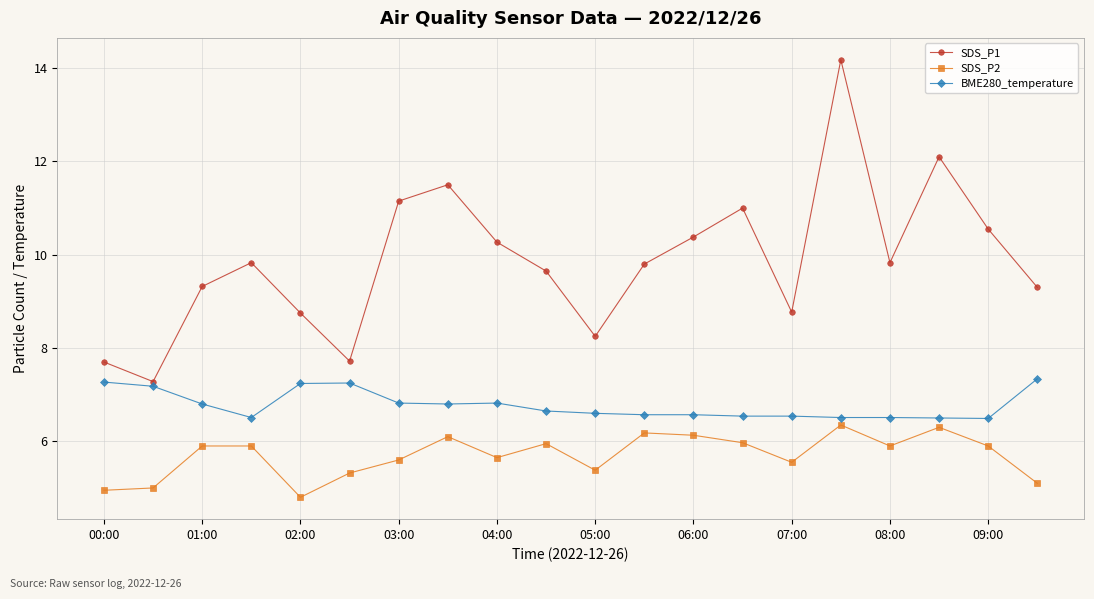

Rank the series by their maximum value, from highest to lowest.

SDS_P1, BME280_temperature, SDS_P2